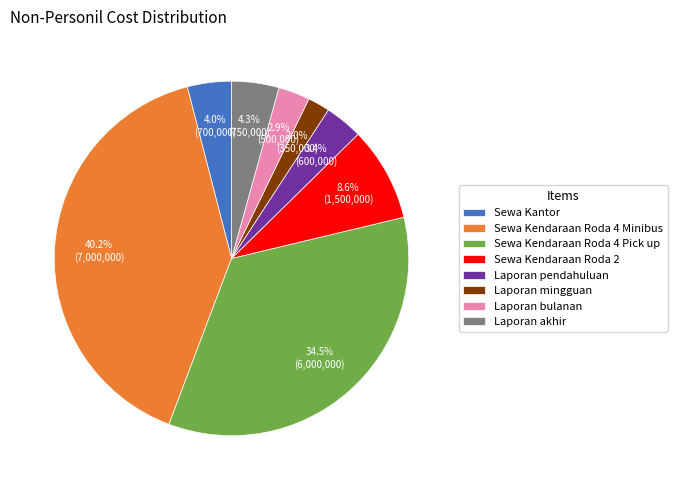

How many segments does this pie chart have?

8